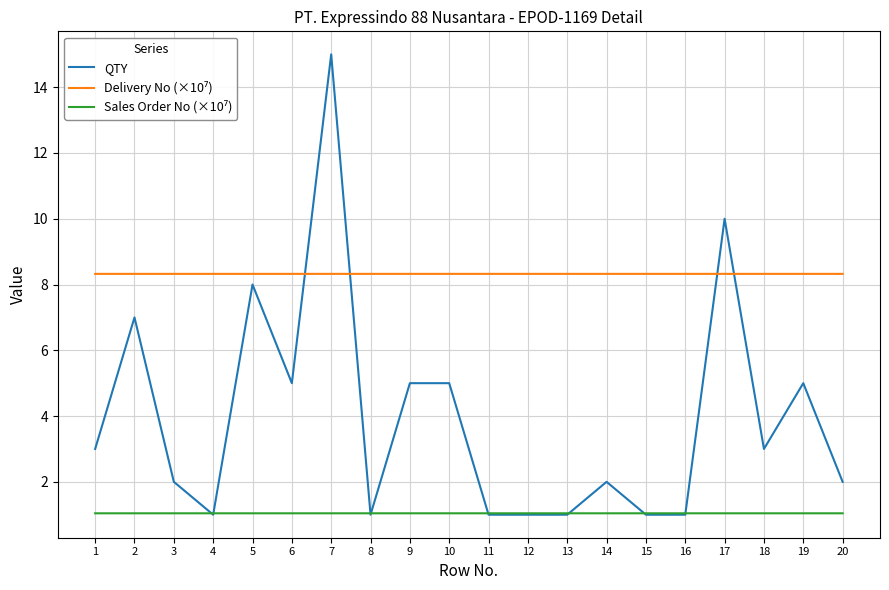

What is the total value across all series at 18?

12.4